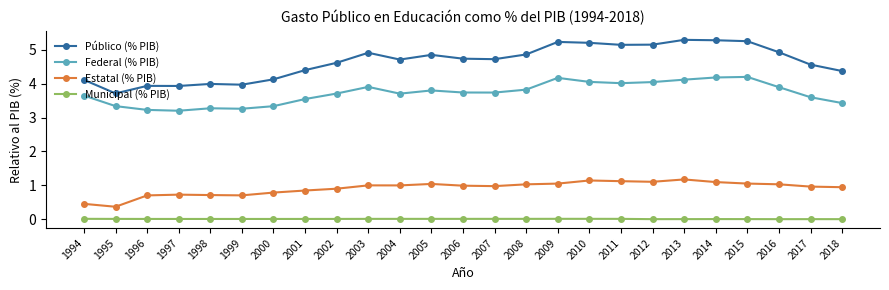

At which category does Estatal (% PIB) reach its first local valley?

1995